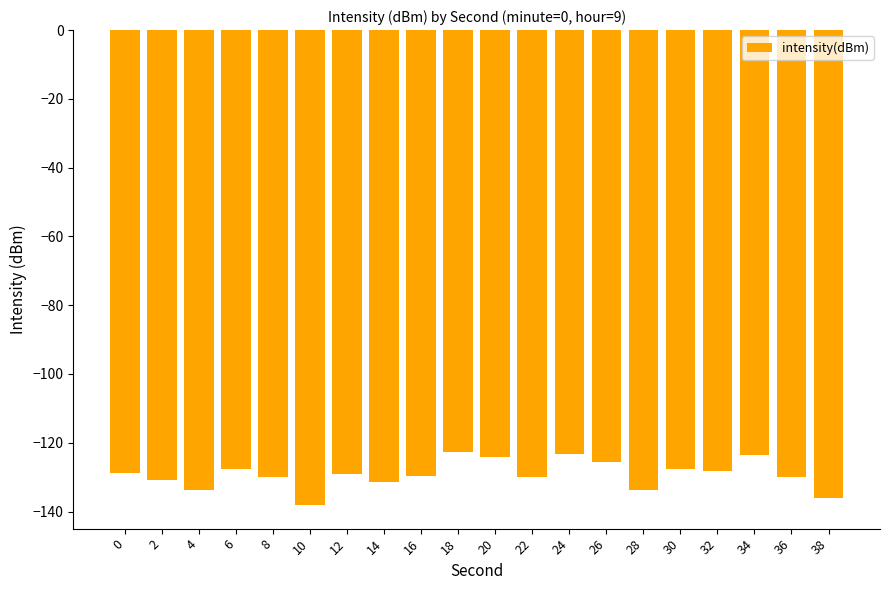

Which category has the lowest value across all series?

10